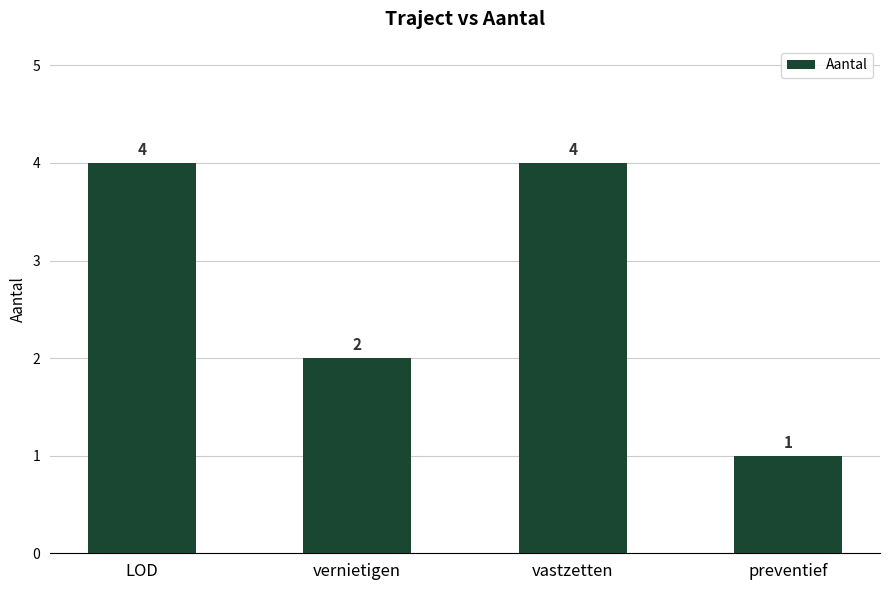

Reading right to left, extract all data points from this chart.

preventief=1	vastzetten=4	vernietigen=2	LOD=4